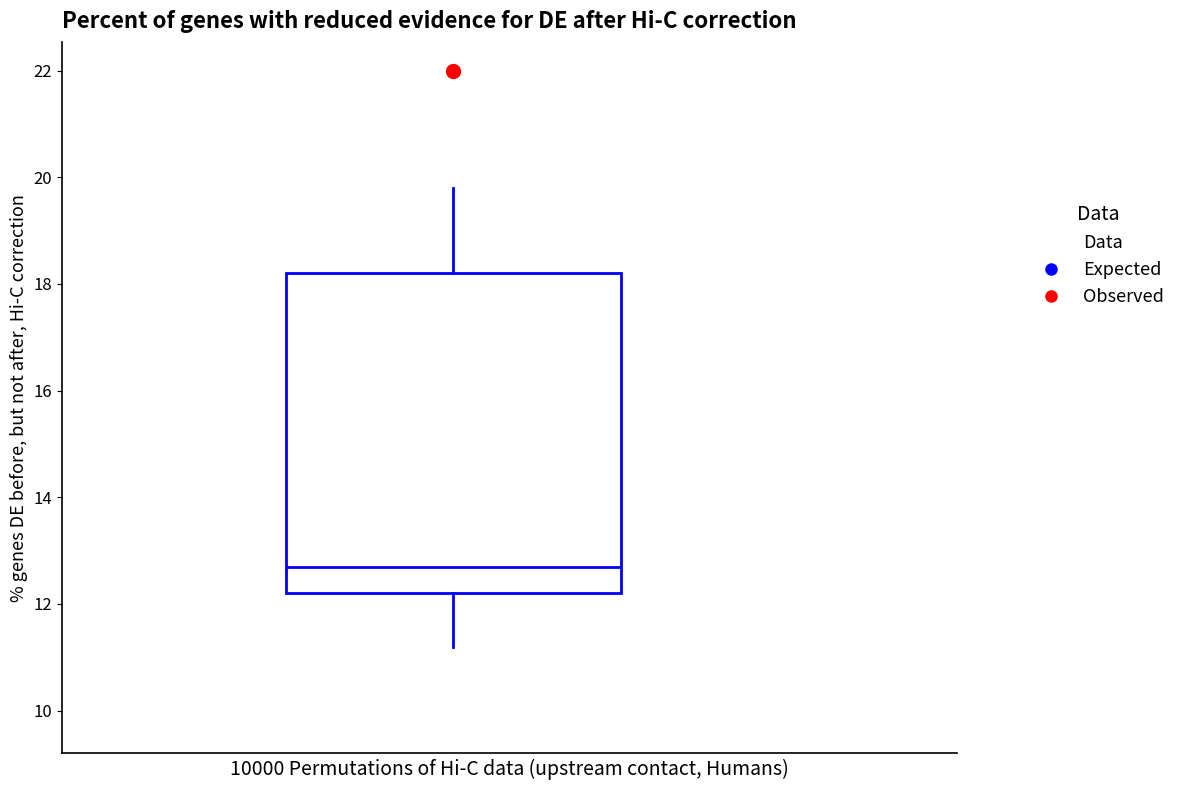

Read this box plot against the y-axis: the position of the median line, the range covered by the box, and the ends of both whiskers. The values are not printed on the chart, so give them approximately, as read against the axis.

median 12.8, box 12.2 to 18.2, whiskers 11.2 to 19.8